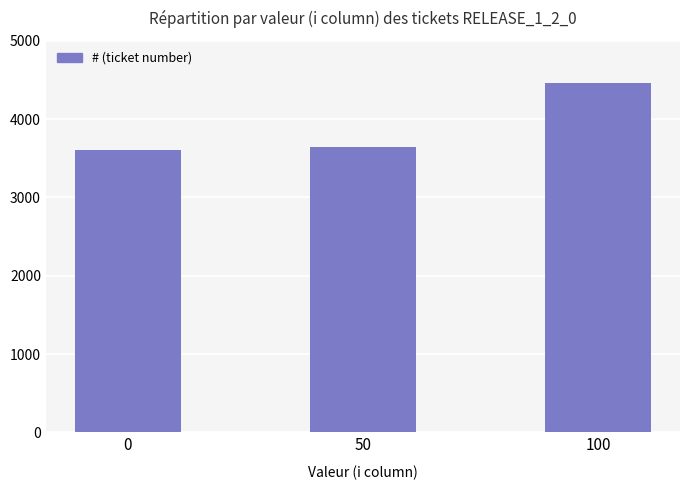

Does the chart contain stacked bars?

No